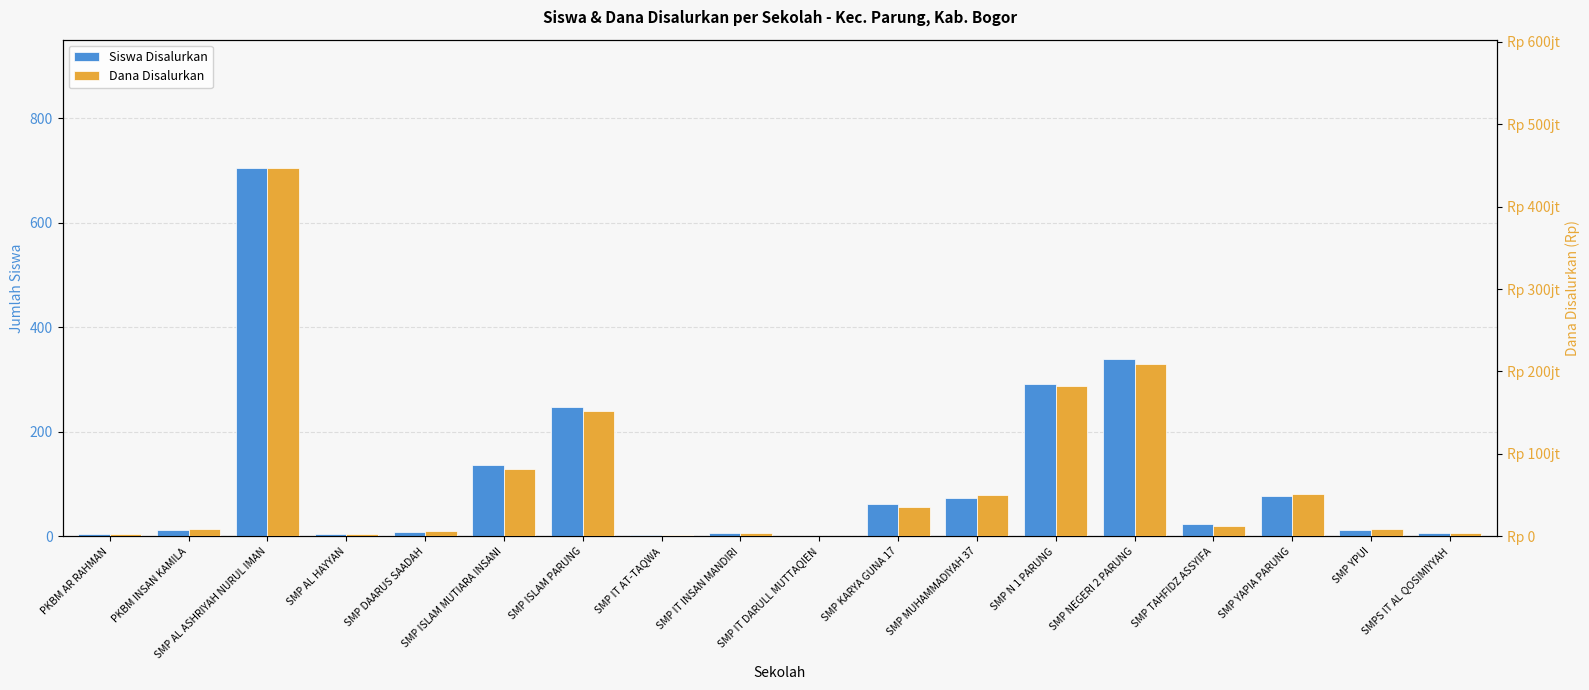

List the series in order of their overall mean, lowest first.

Siswa Disalurkan, Dana Disalurkan